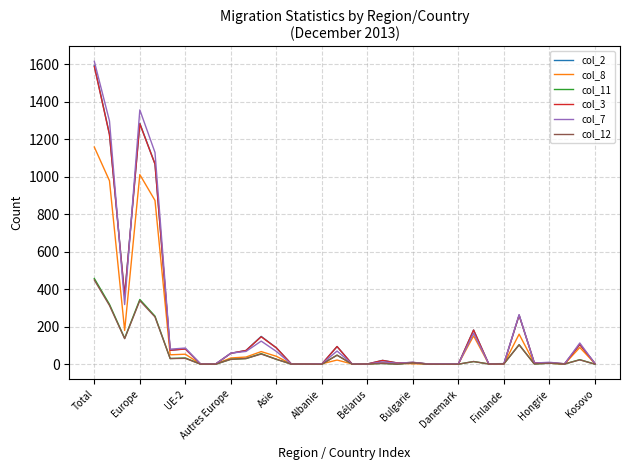

Which series has the widest spread of values?

col_7